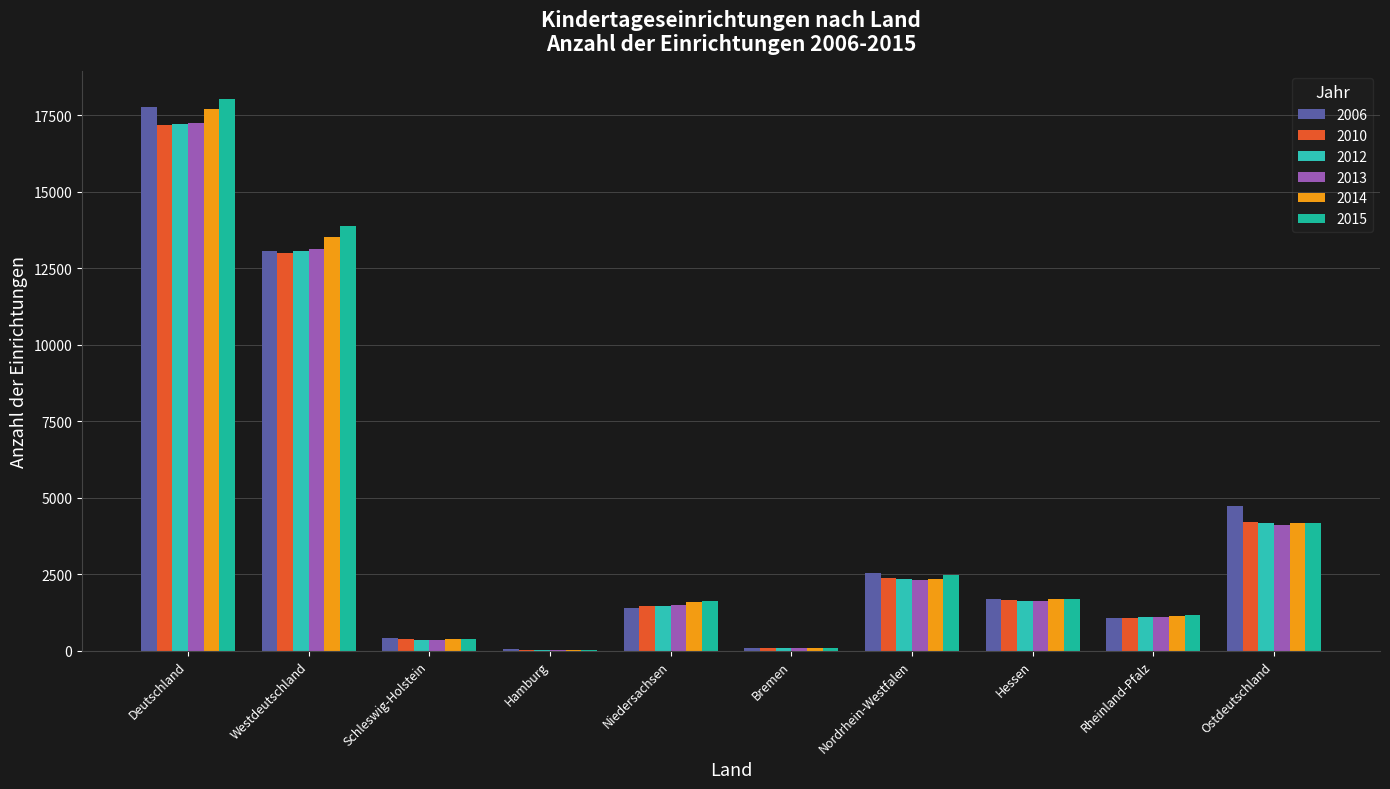

What is the smallest value displayed?

7